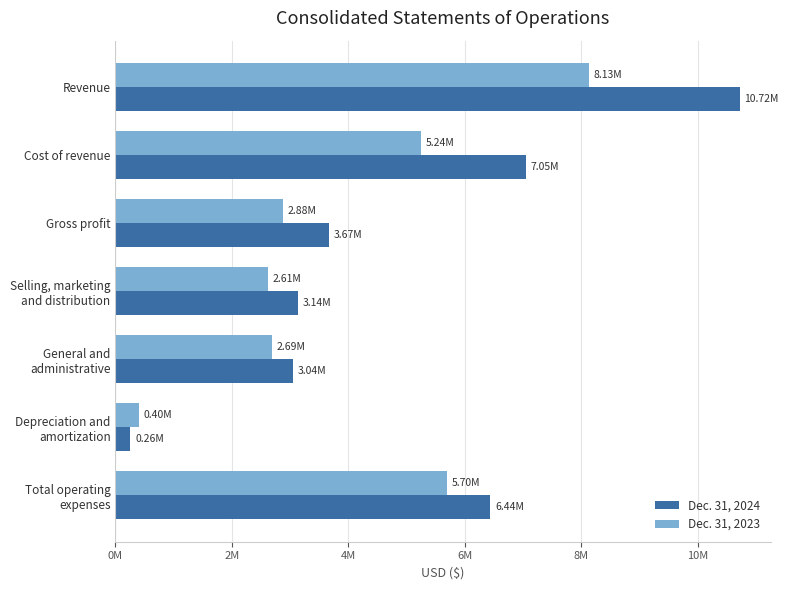

What are all the series names shown in the legend?

Dec. 31, 2024, Dec. 31, 2023